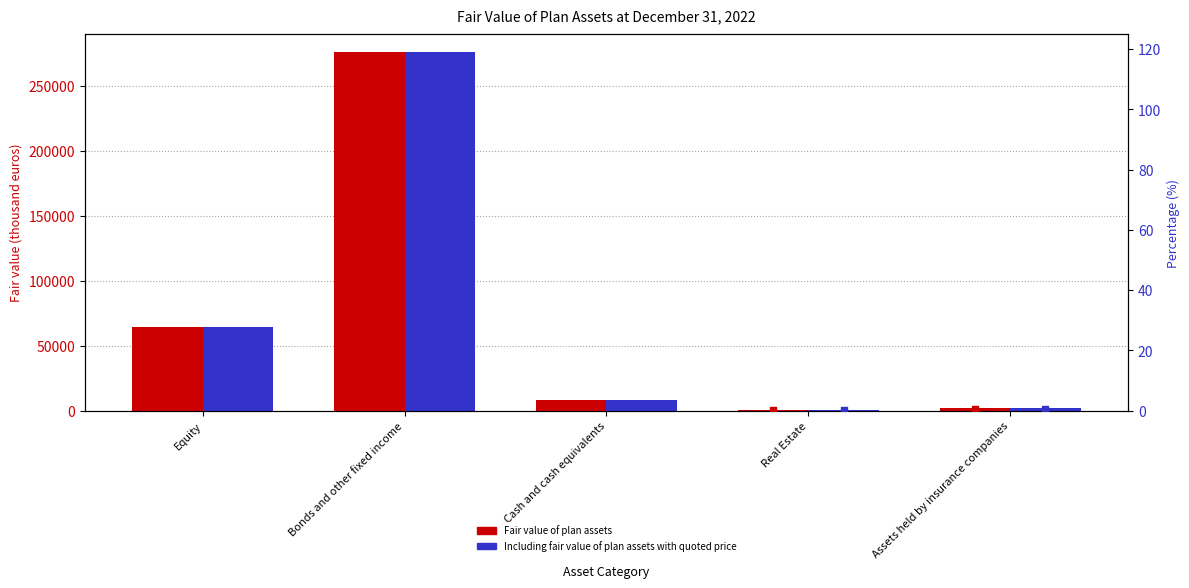

At which category is the sum across all series the highest?

Bonds and other fixed income